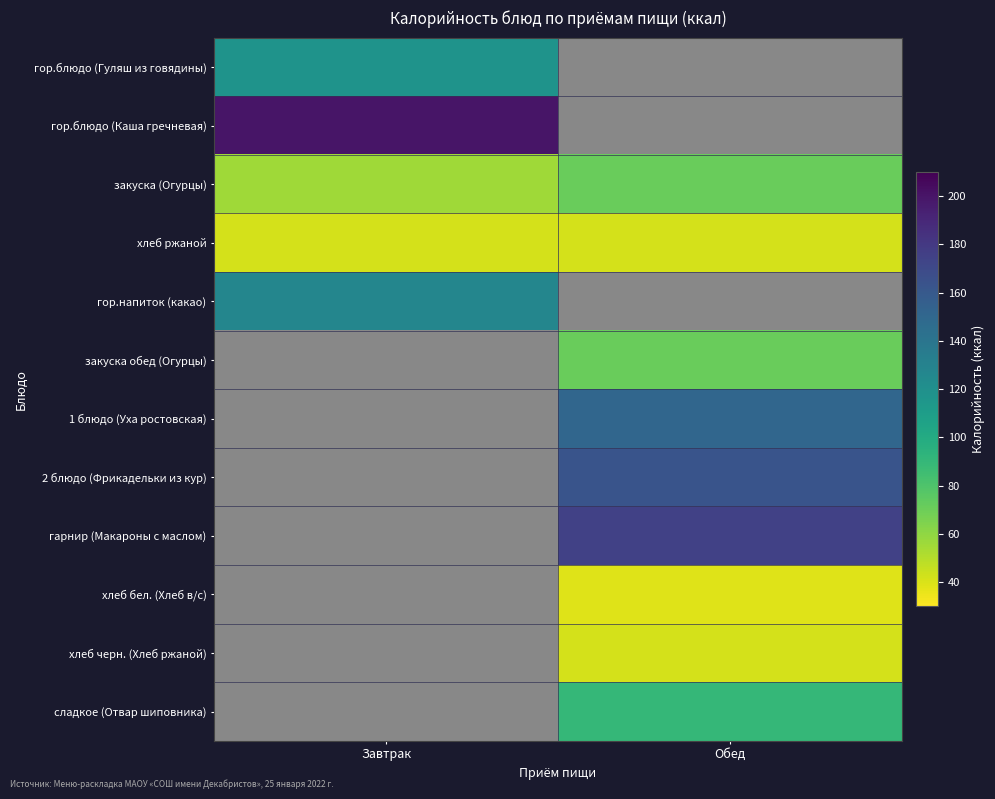

Count the number of categories in the chart.

2